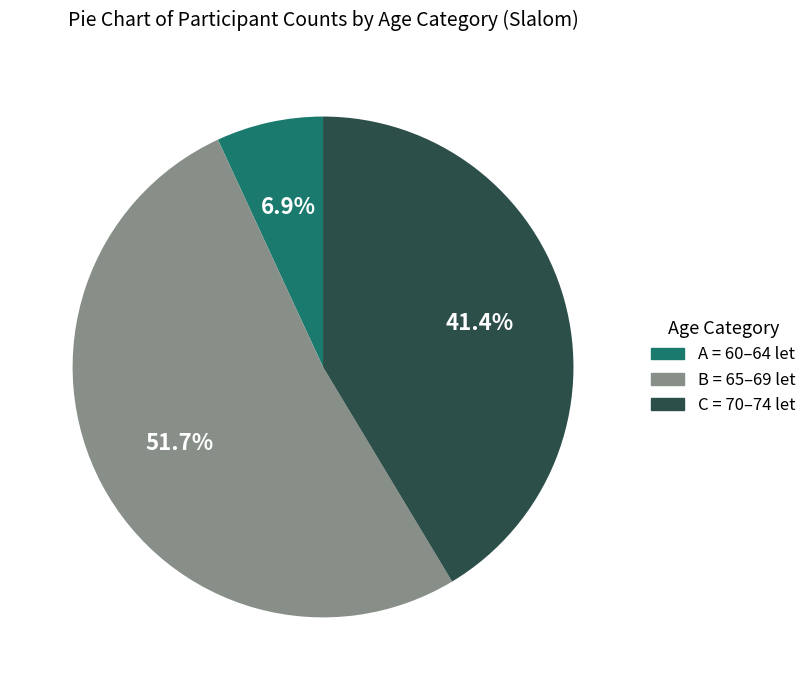

To the nearest percent, what is the combined percentage of B = 65–69 let and A = 60–64 let?

59%